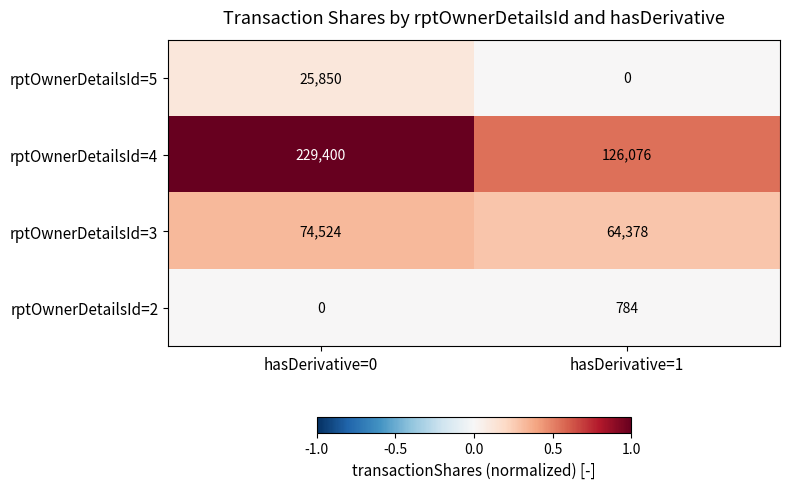

At hasDerivative=1, list the series in order from largest to smallest.

rptOwnerDetailsId=4, rptOwnerDetailsId=3, rptOwnerDetailsId=2, rptOwnerDetailsId=5